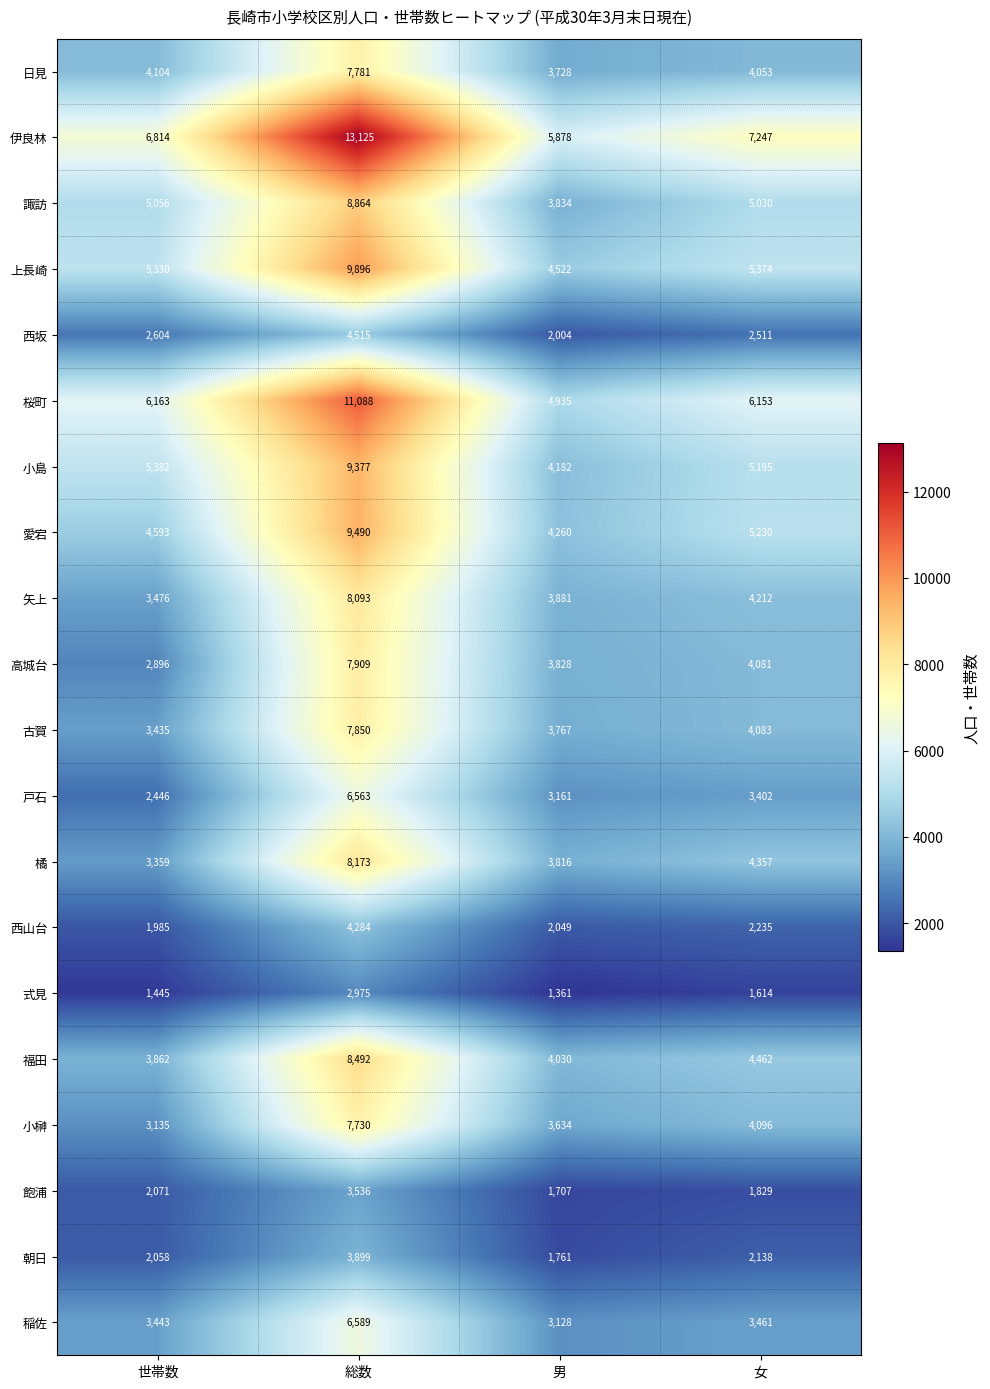

Which series has the largest range (max minus min)?

伊良林